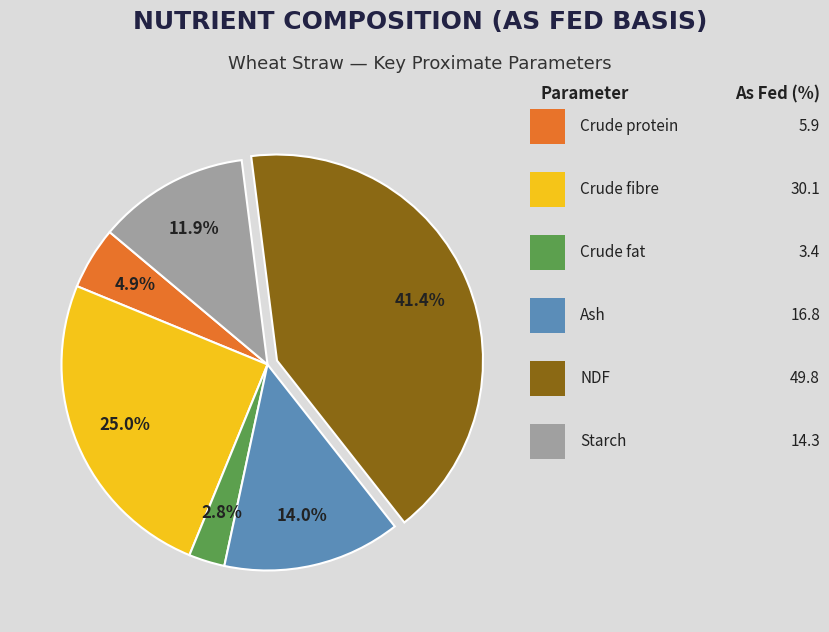

Does any single category account for the majority?

No